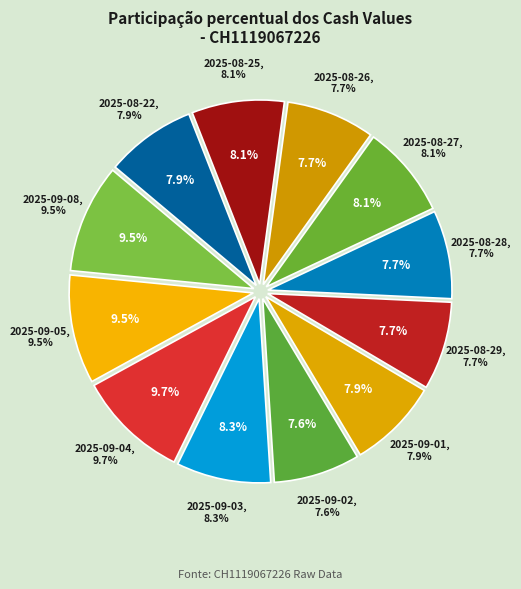

What is the smallest slice in the pie chart?

2025-09-02